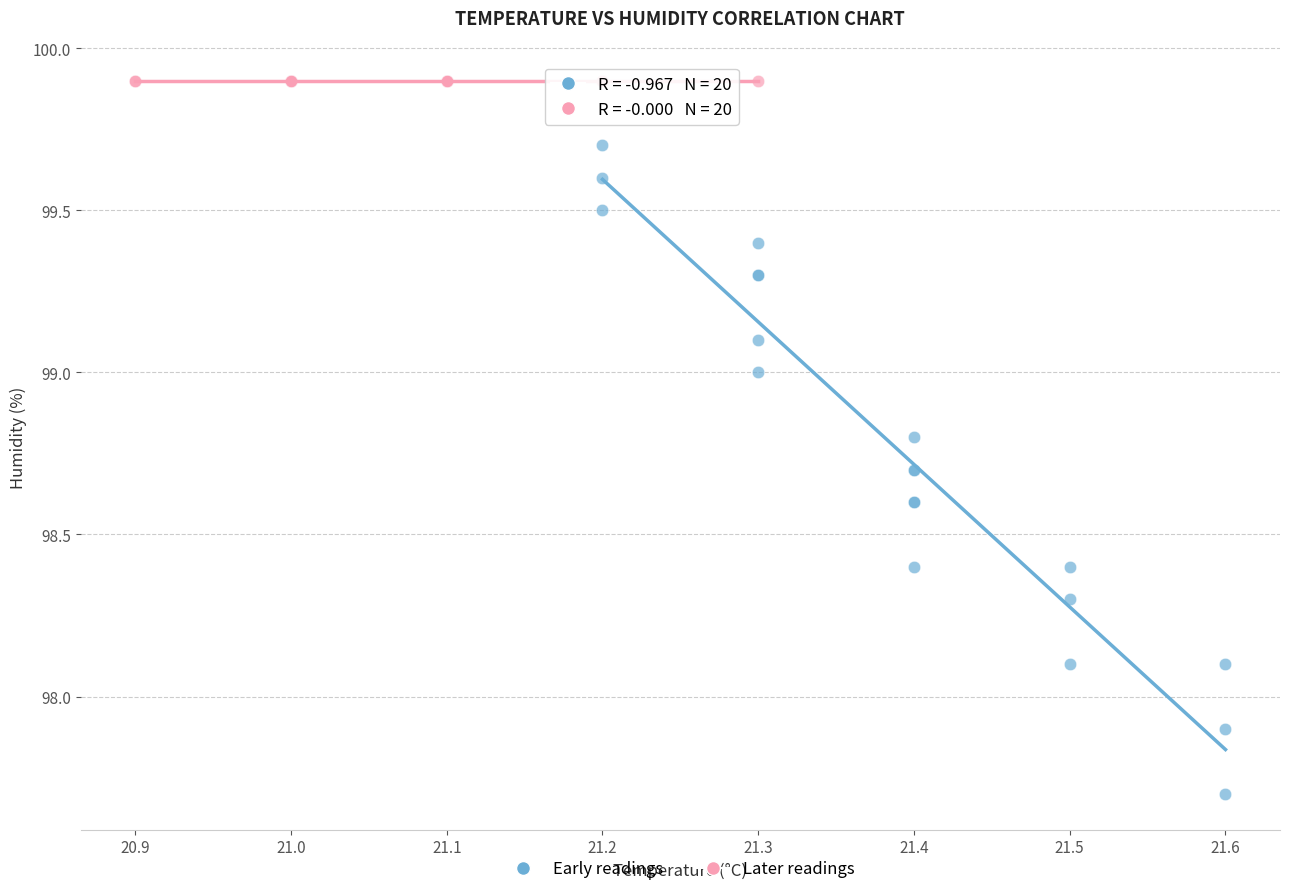

Which series reaches the maximum Y coordinate?

Later readings